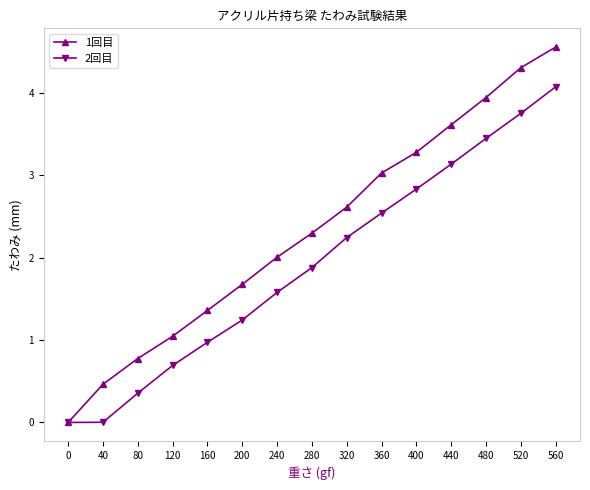

What is the average value of the 2回目 series?

1.9